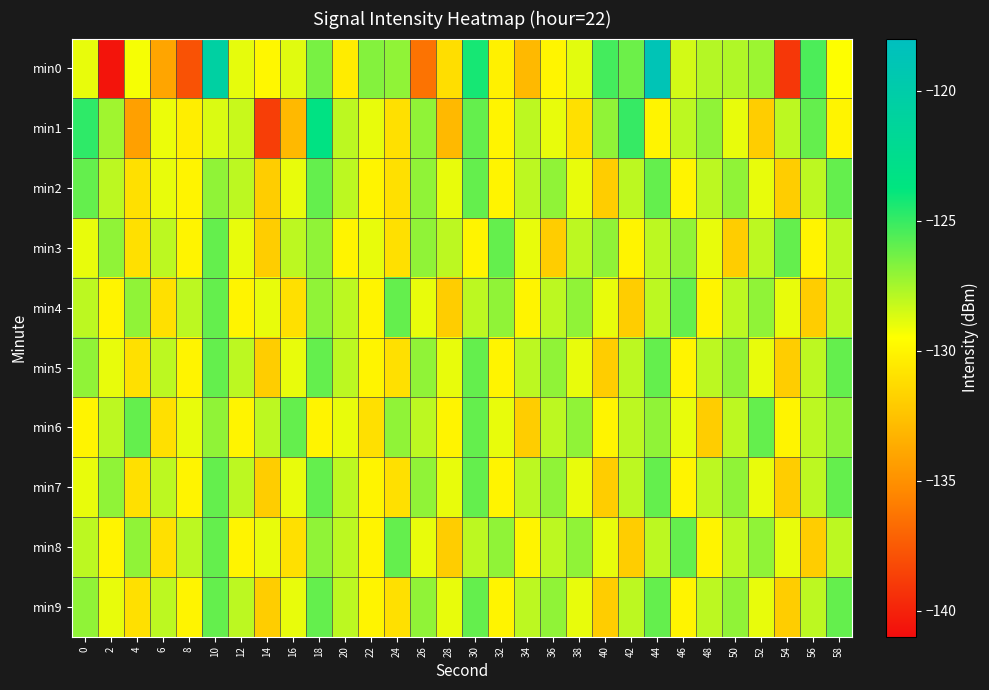

What is the maximum value shown in the chart?

-118.8